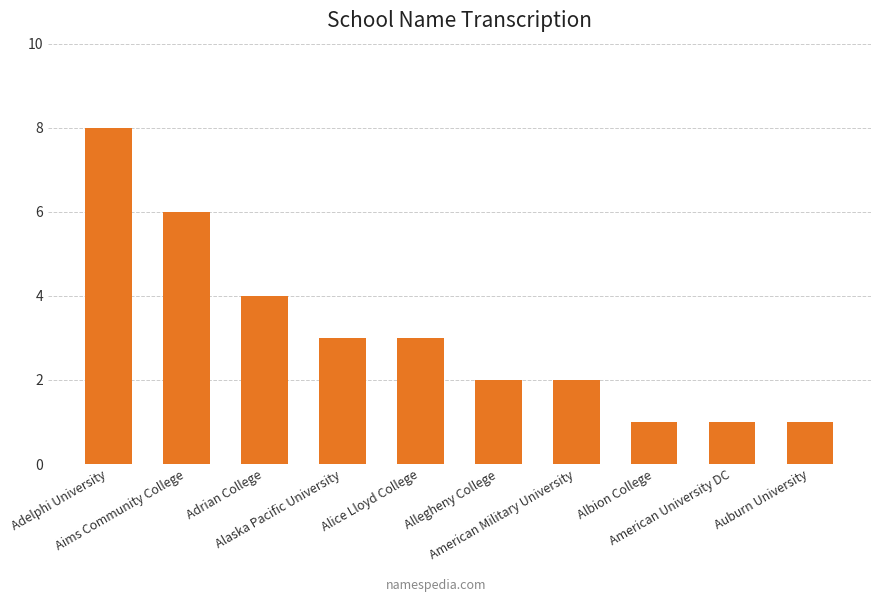

Count the number of categories in the chart.

10